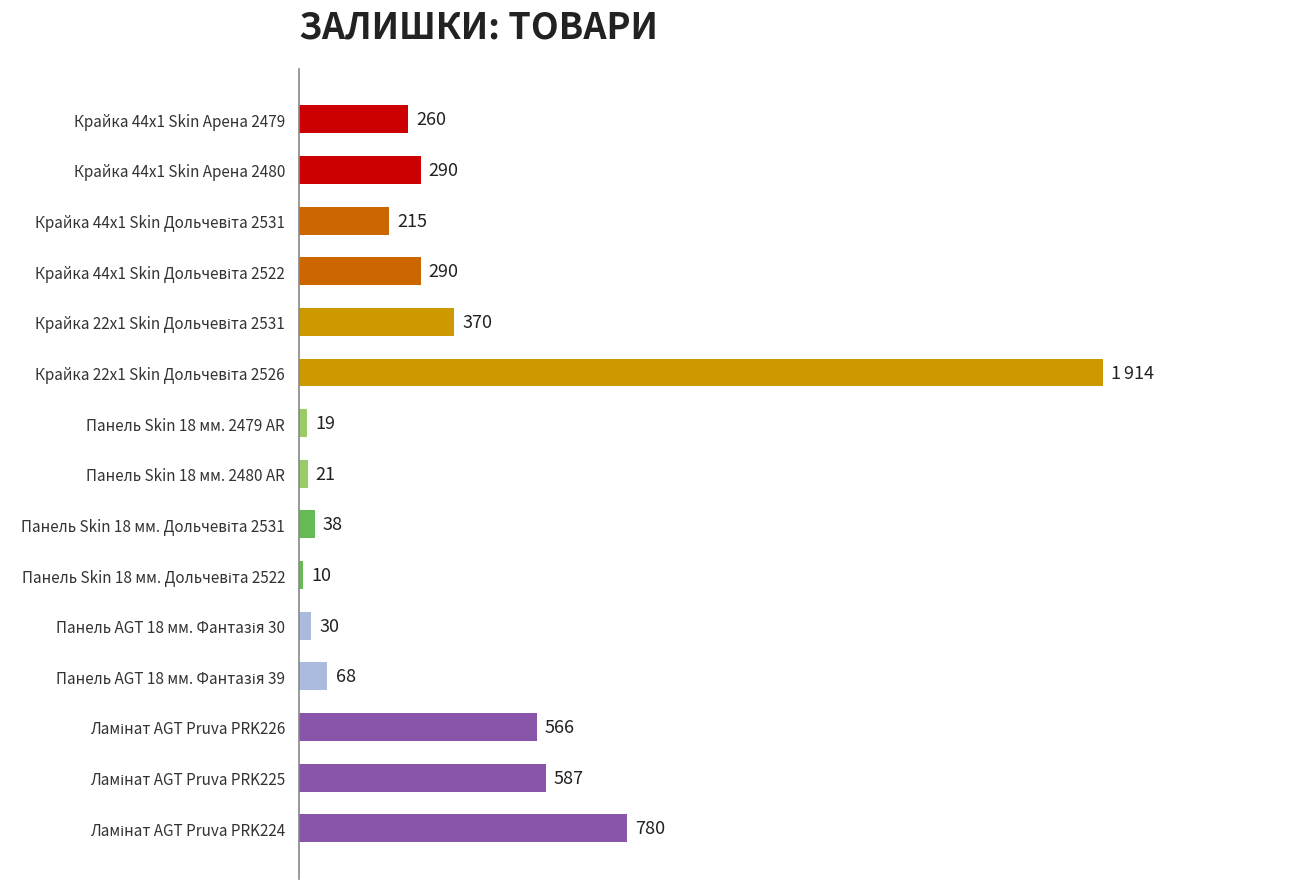

What is the label of the 9th bar from the bottom?

Панель Skin 18 мм. 2479 AR